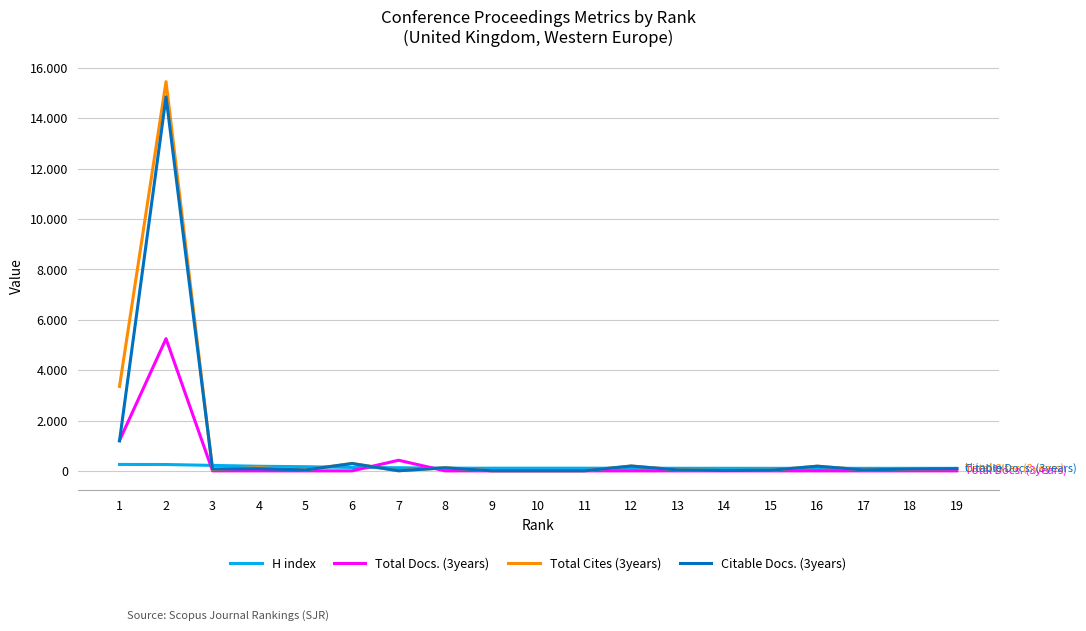

Does the chart display data point markers on the line(s)?

No